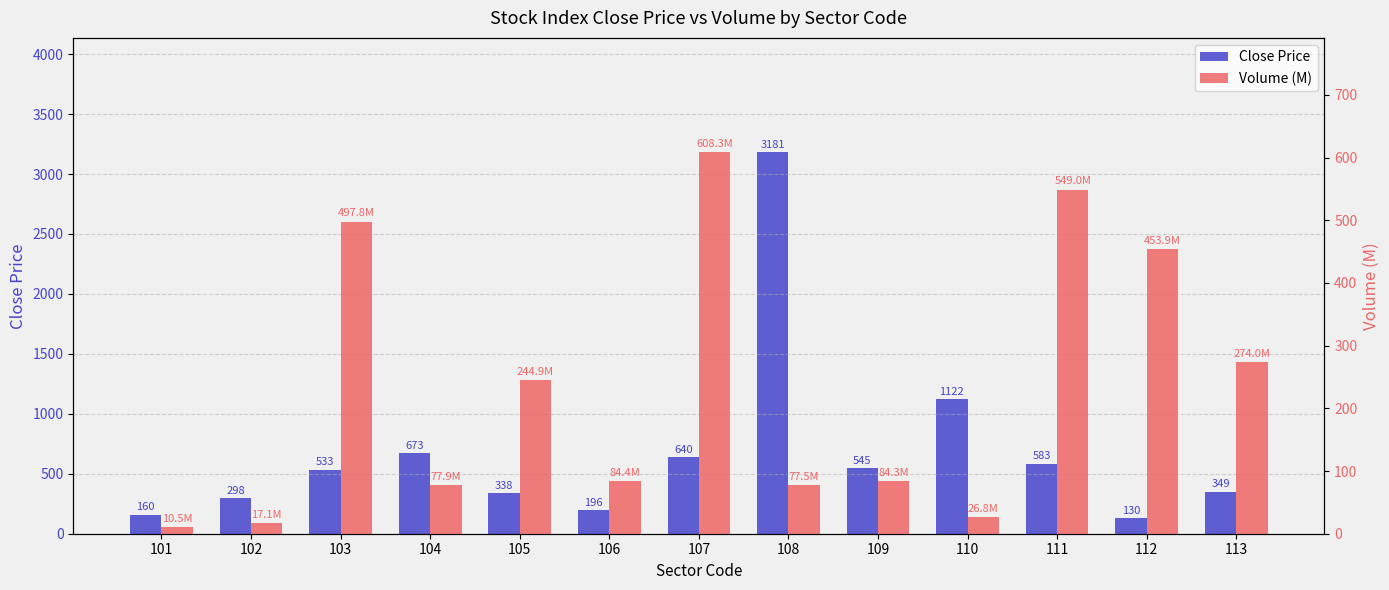

What is the sum of all Close Price values?

8748.0